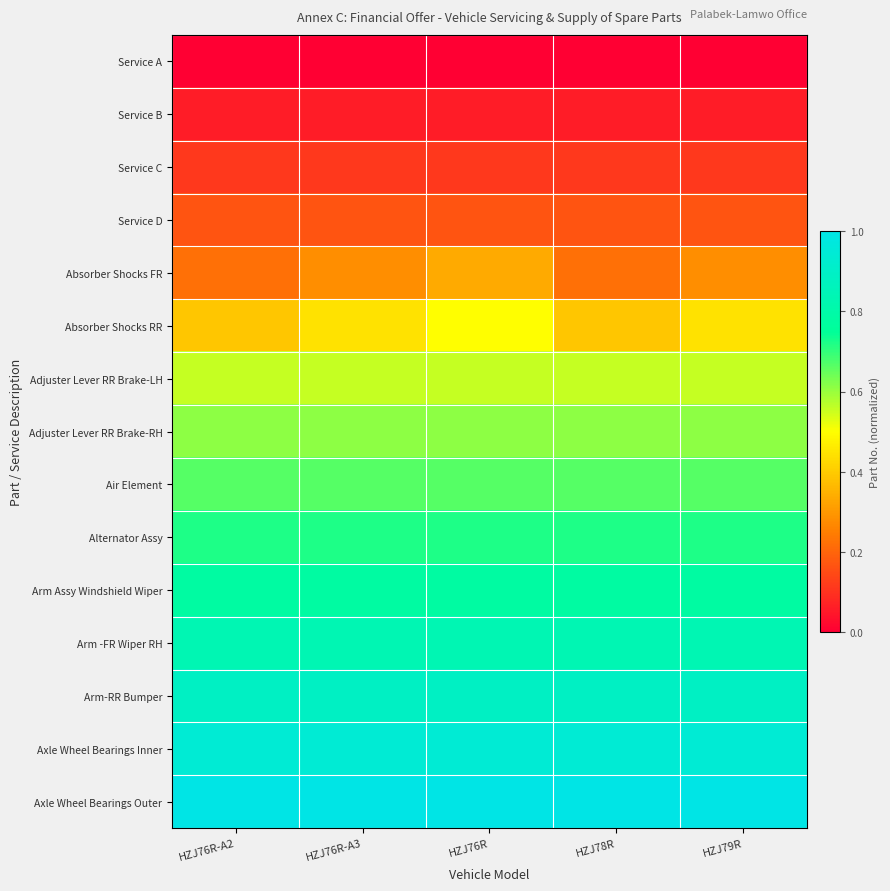

Which label corresponds to the smallest value in the chart?

HZJ76R-A2